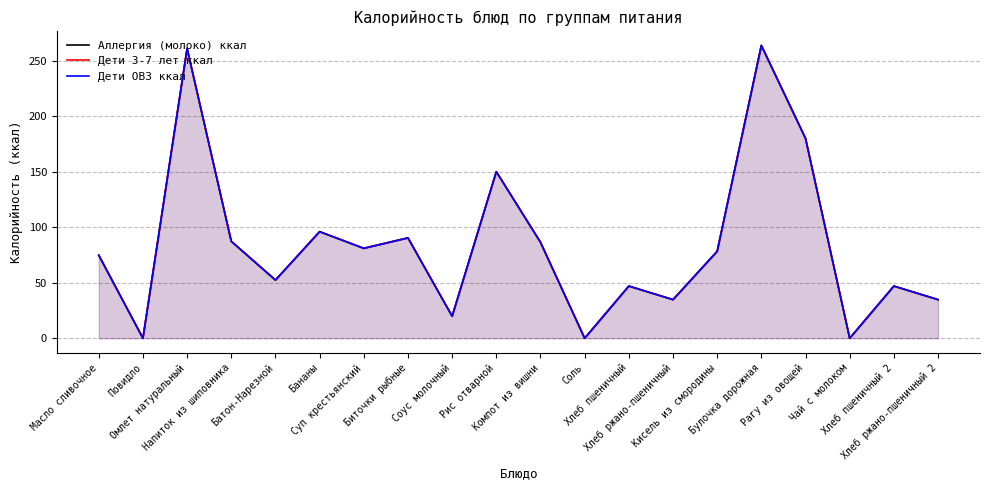

Rank the series by their maximum value, from lowest to highest.

Аллергия (молоко) ккал, Дети 3-7 лет ккал, Дети ОВЗ ккал